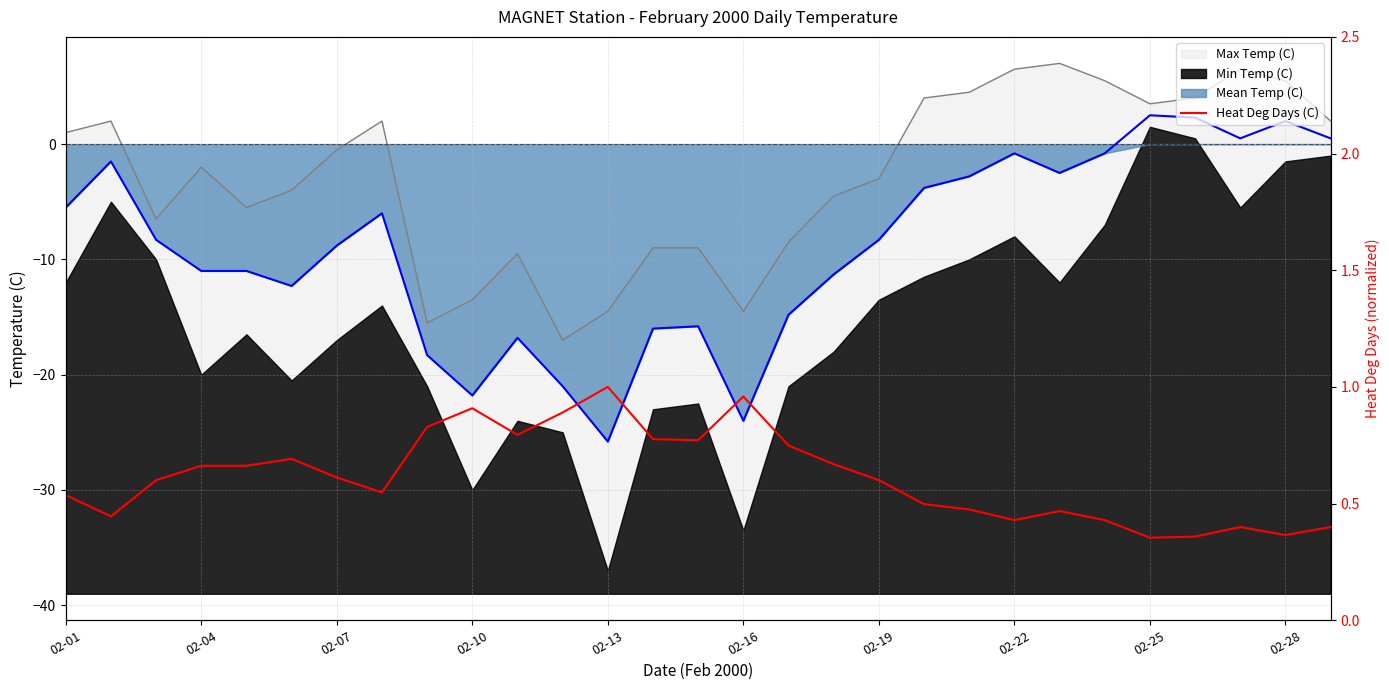

Is it true that the value at 02-19 is 1.0?

False